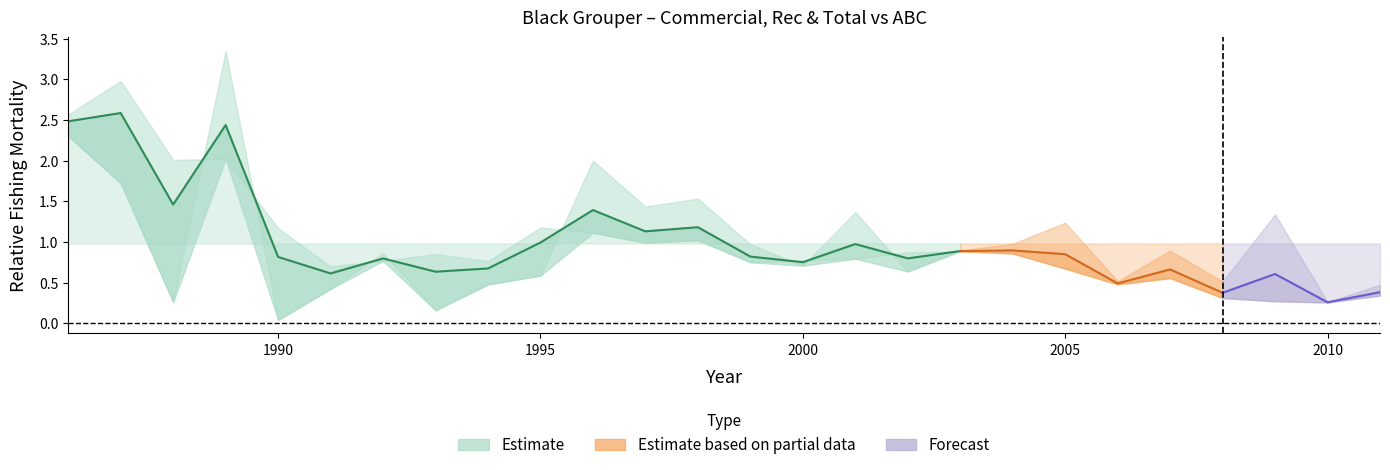

Which has a higher value, 1998 or 2007?

1998